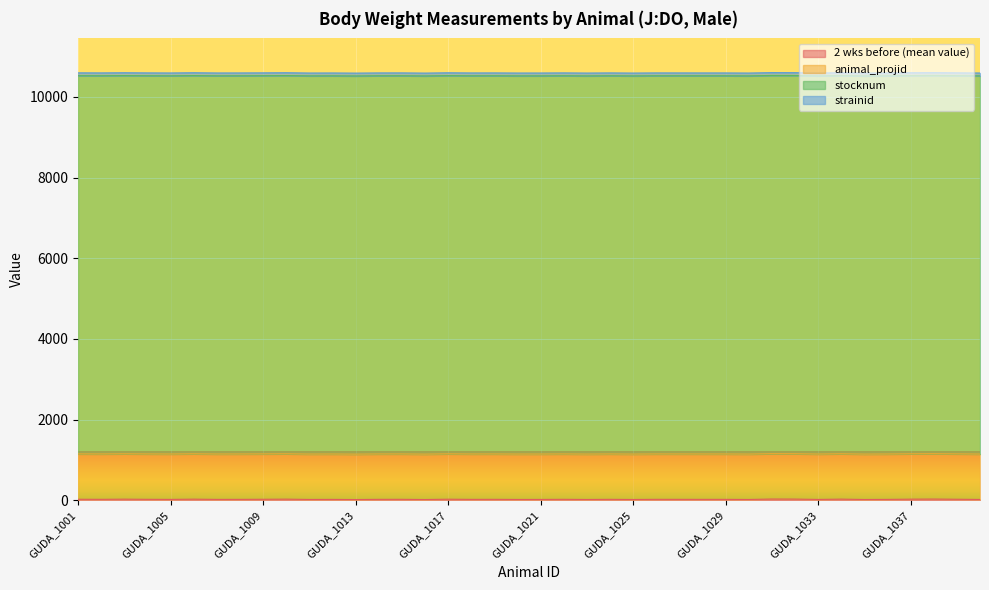

Rank the series by their maximum value, from highest to lowest.

stocknum, animal_projid, strainid, 2 wks before (mean value)